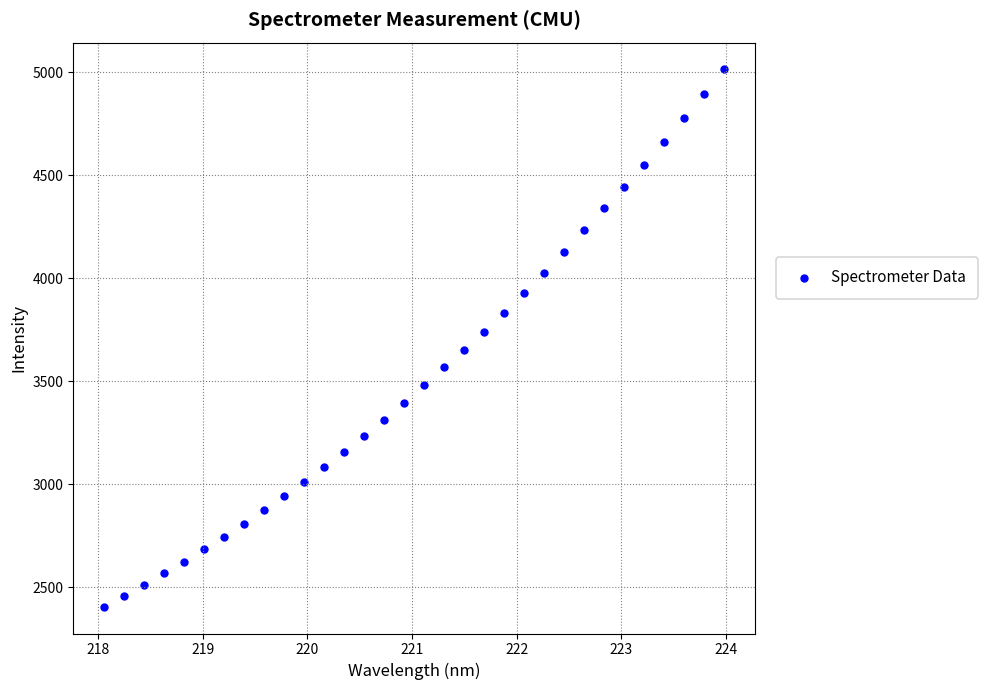

What is the range of Y values (max minus min)?

2606.1